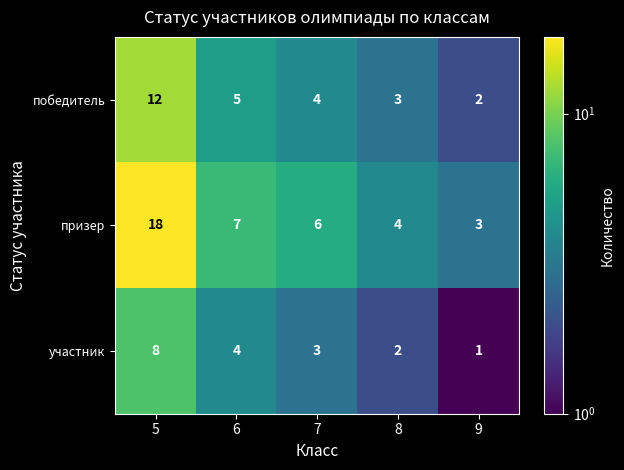

The value of призер at 8 is 4. True or false?

True